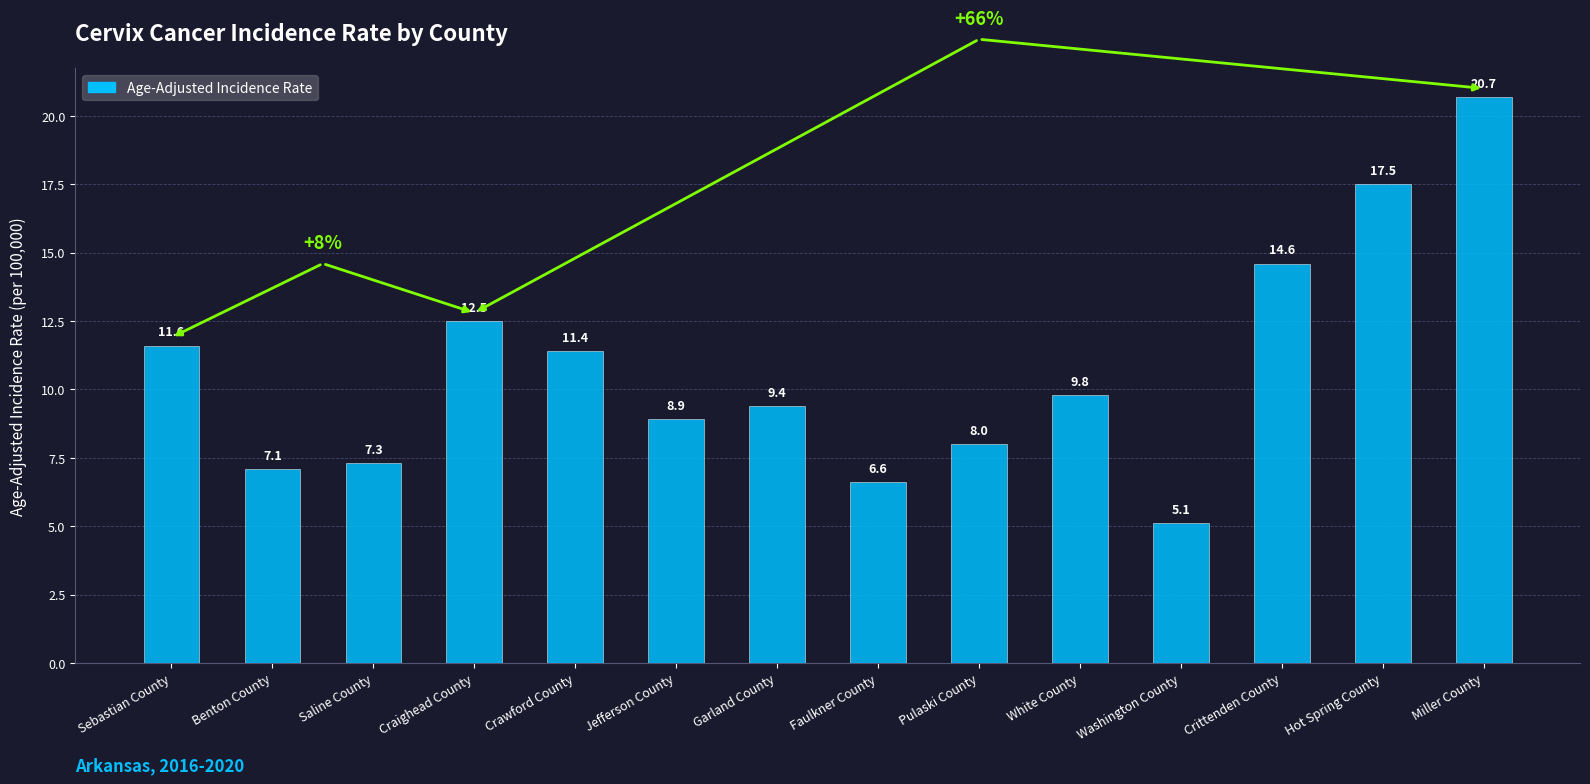

The value at Crawford County is 11.4. True or false?

True